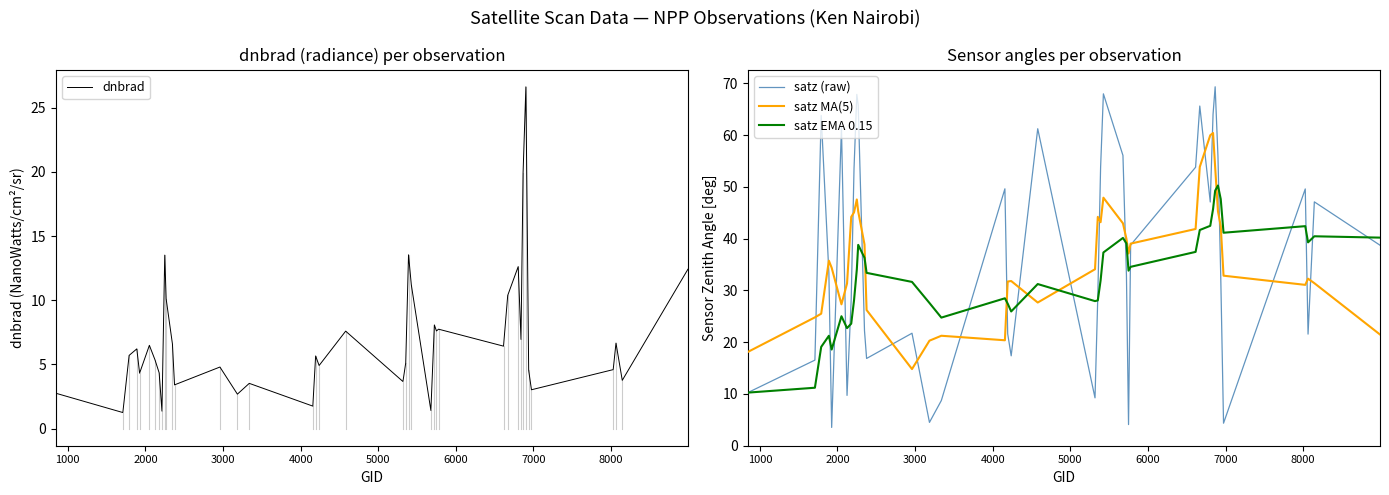

At how many categories does at least one series exceed 24?

39